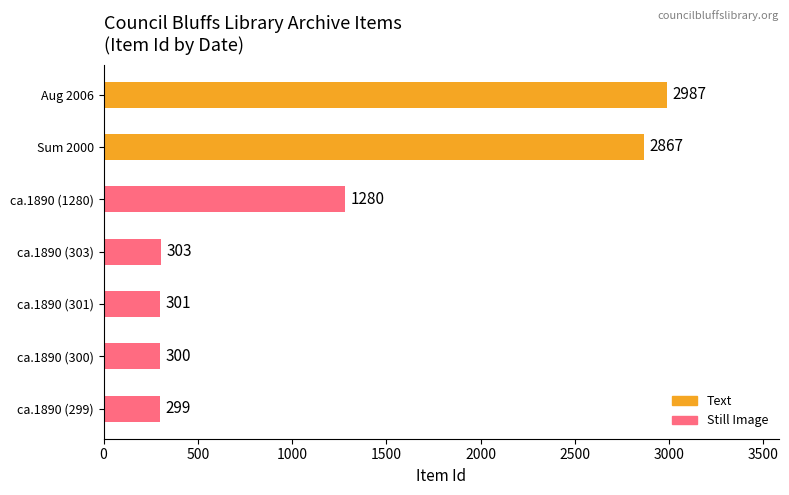

At which label is the value closest to 1643?

ca.1890 (1280)